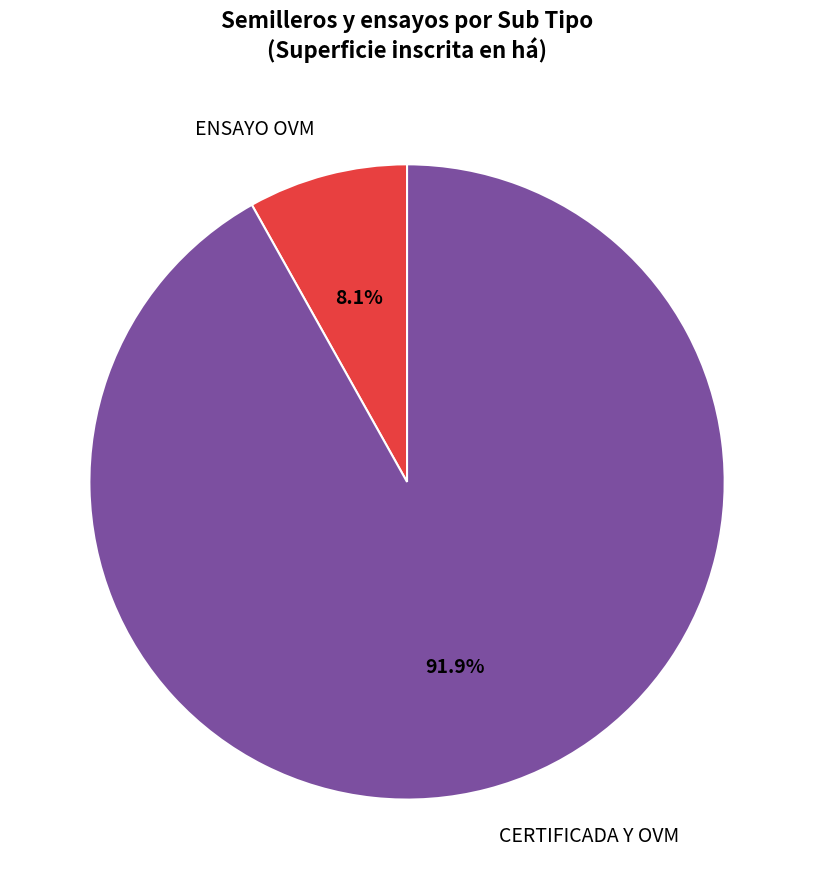

What portion of the pie excludes CERTIFICADA Y OVM?

8.1%